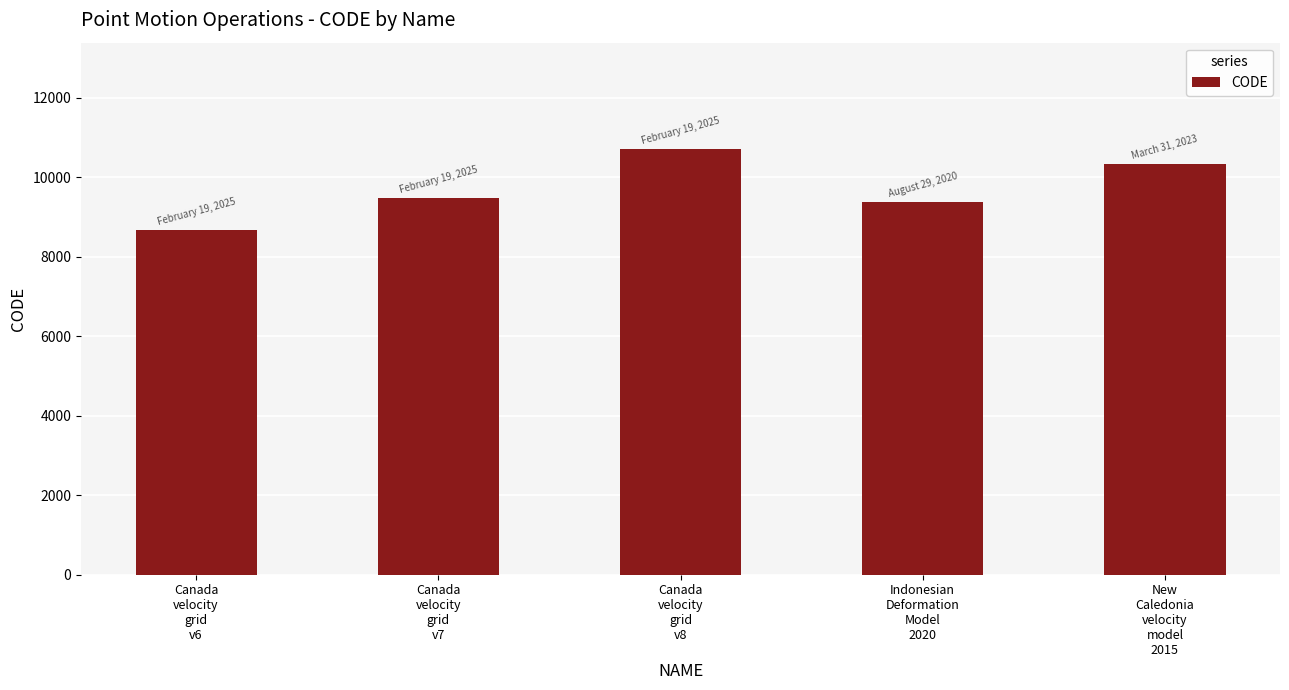

Rank the categories by value from lowest to highest.

Canada
velocity
grid
v6, Indonesian
Deformation
Model
2020, Canada
velocity
grid
v7, New
Caledonia
velocity
model
2015, Canada
velocity
grid
v8